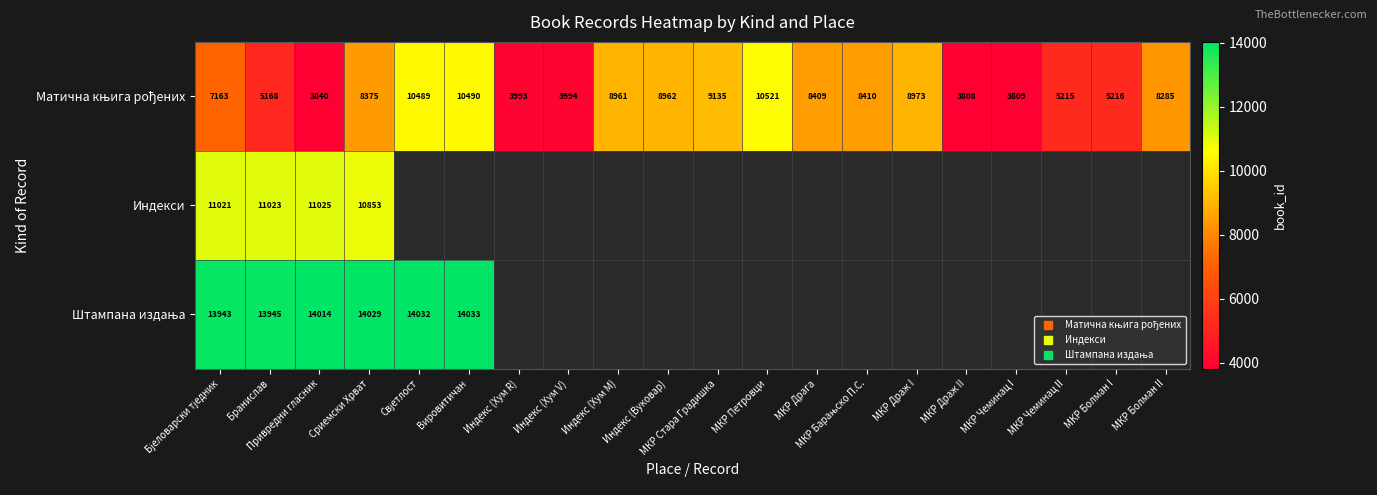

How many positive values does the Штампана издања series have?

6